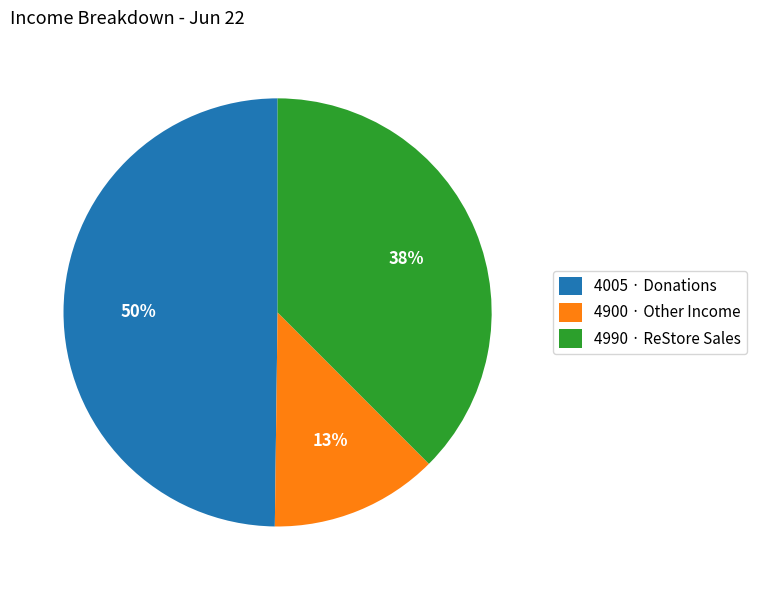

How many slices are in this pie chart?

3